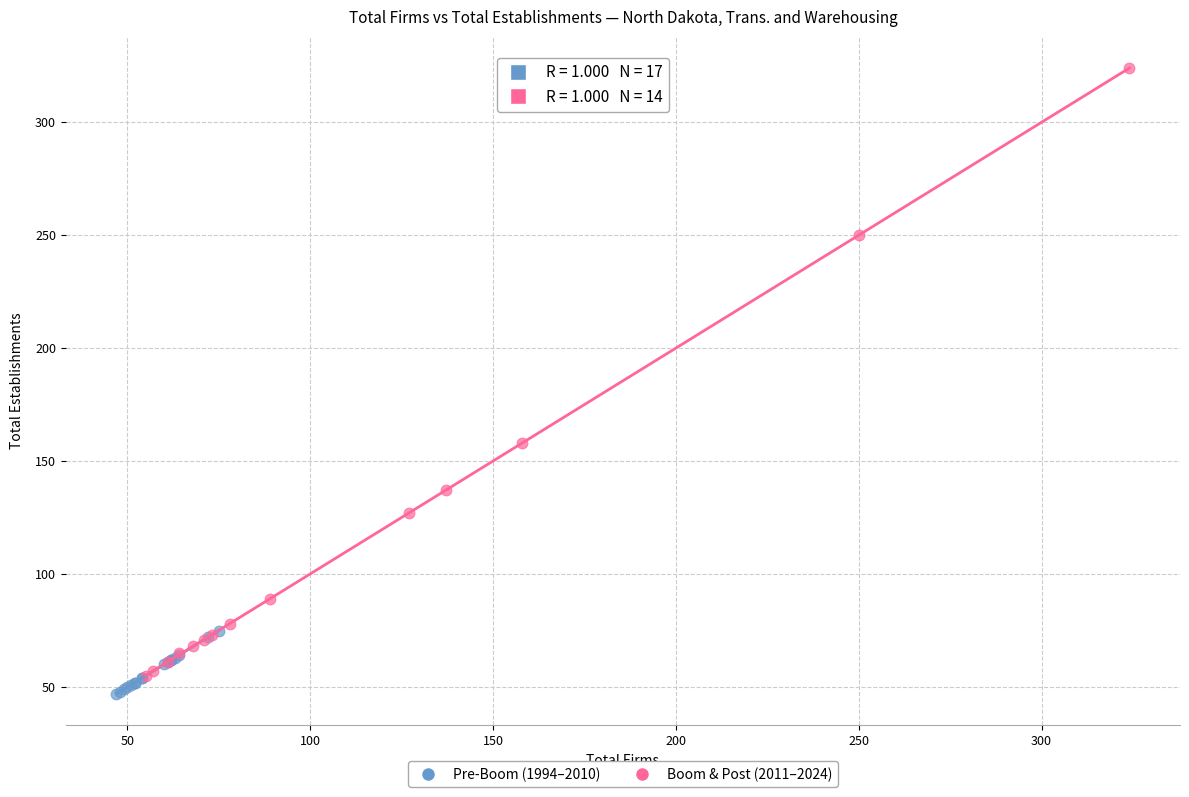

Which series has the largest Y range (max minus min)?

Boom & Post (2011–2024)